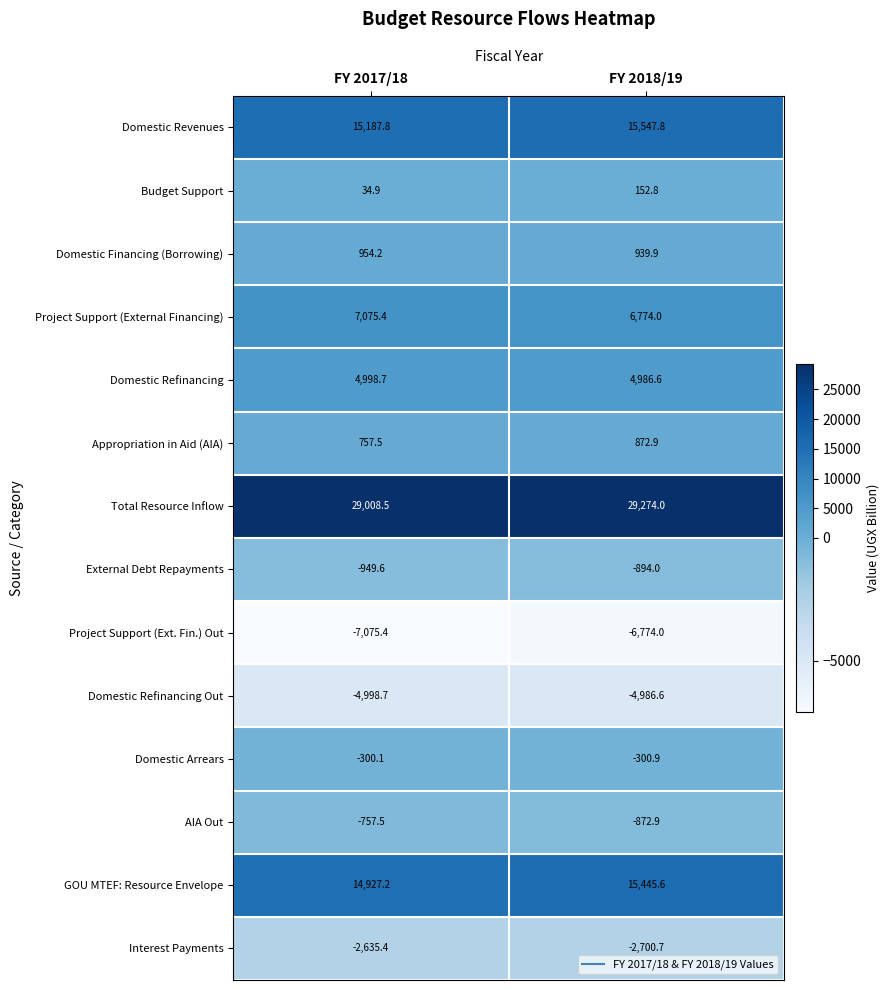

Rank the series at FY 2018/19 from highest to lowest value.

Total Resource Inflow, Domestic Revenues, GOU MTEF: Resource Envelope, Project Support (External Financing), Domestic Refinancing, Domestic Financing (Borrowing), Appropriation in Aid (AIA), Budget Support, Domestic Arrears, AIA Out, External Debt Repayments, Interest Payments, Domestic Refinancing Out, Project Support (Ext. Fin.) Out